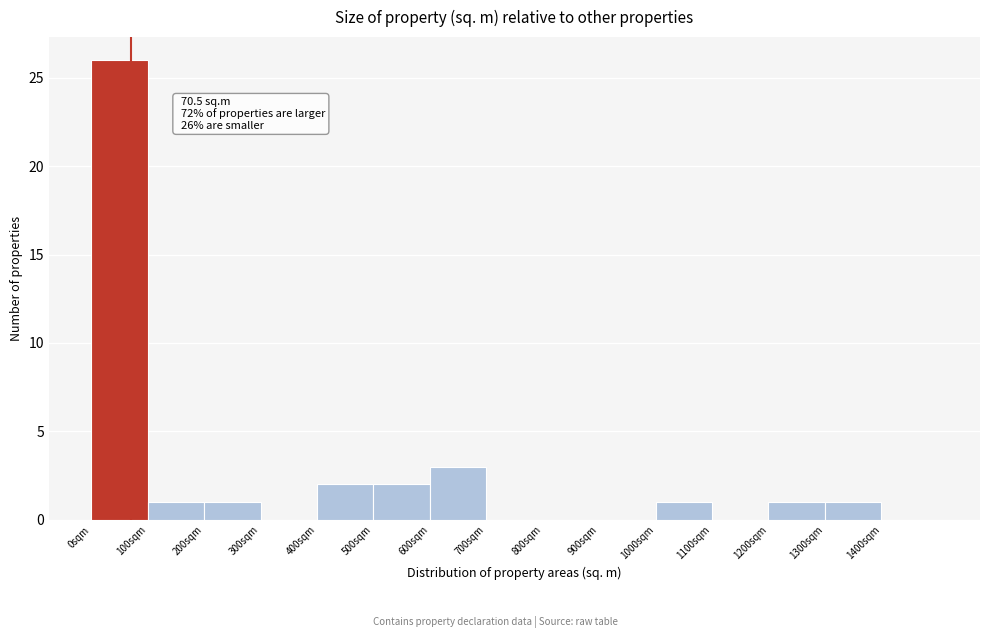

Over which range of the x-axis is the bar tallest?

0 to 100